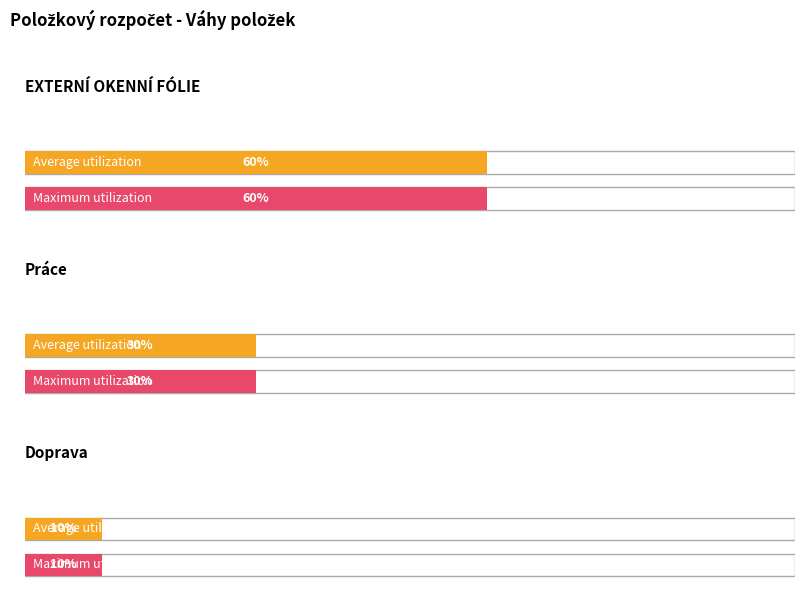

How many bars are there in each group?

2